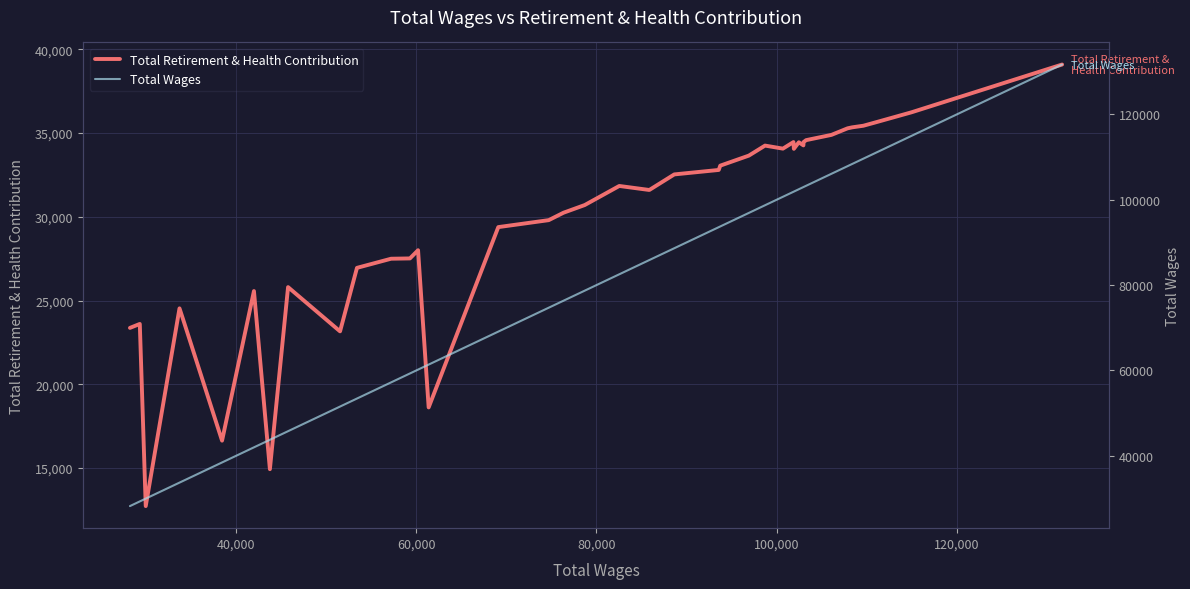

What is the lowest value of the Total Retirement & Health Contribution series?

12718